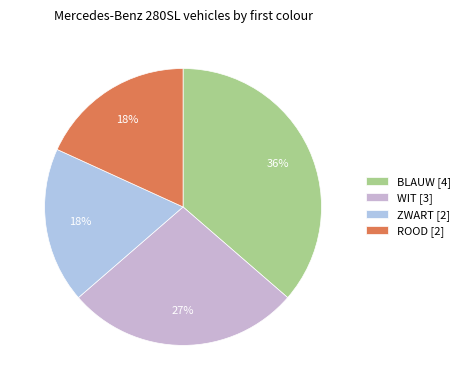

To the nearest percent, what is the average slice percentage?

25%